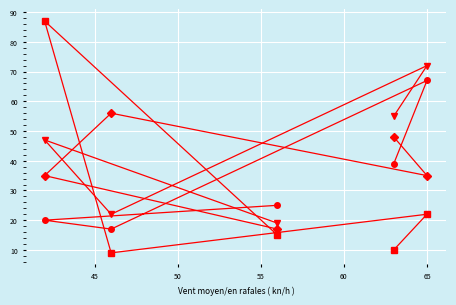

What is the minimum value shown in the chart?

9